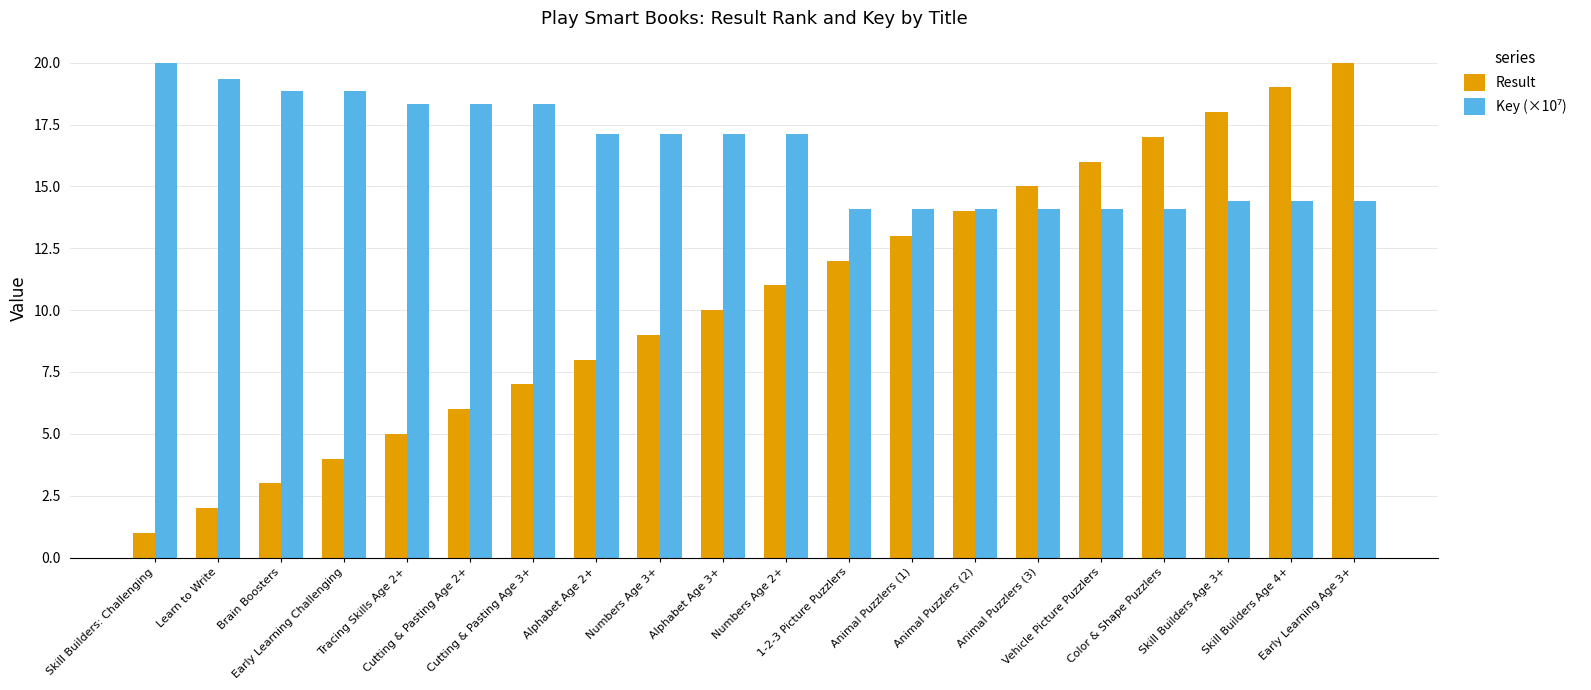

Which series has the widest spread of values?

Result